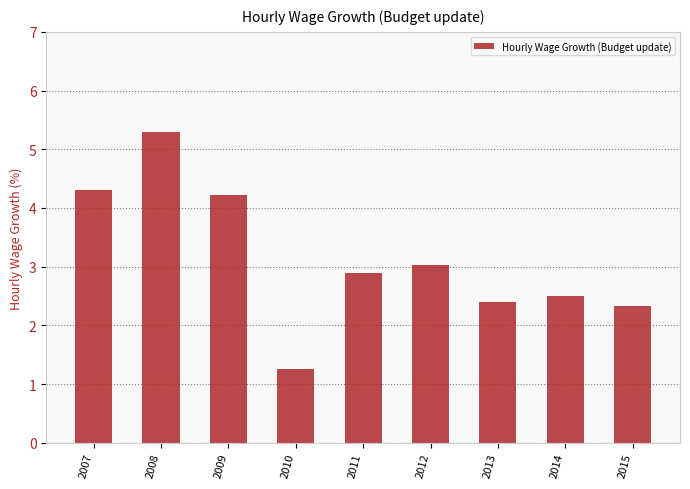

What is the greatest value displayed?

5.3